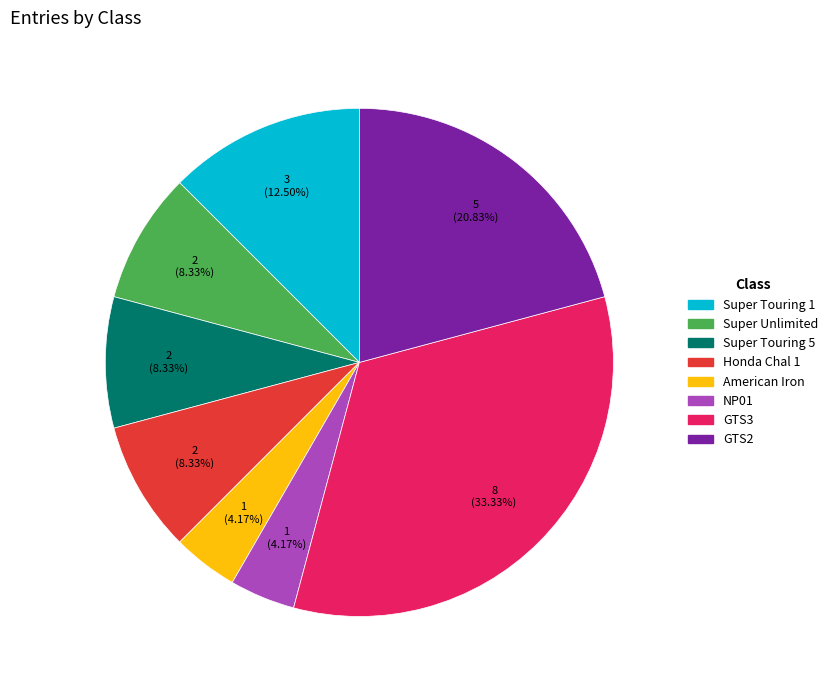

What is the ratio of the value at American Iron to the value at Super Touring 5?

0.5